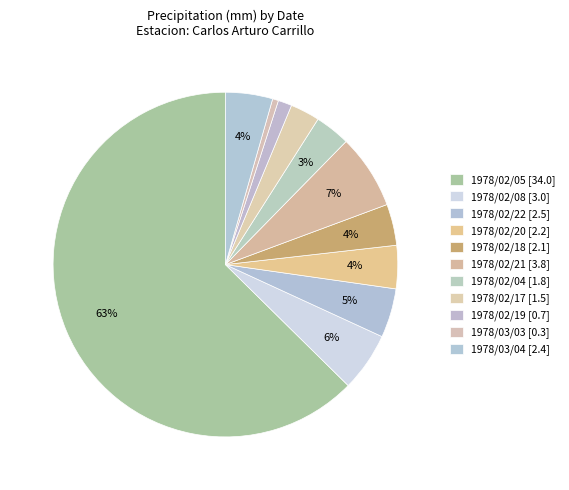

Combined, do 1978/02/21 [3.8] and 1978/02/17 [1.5] account for over 50%?

No